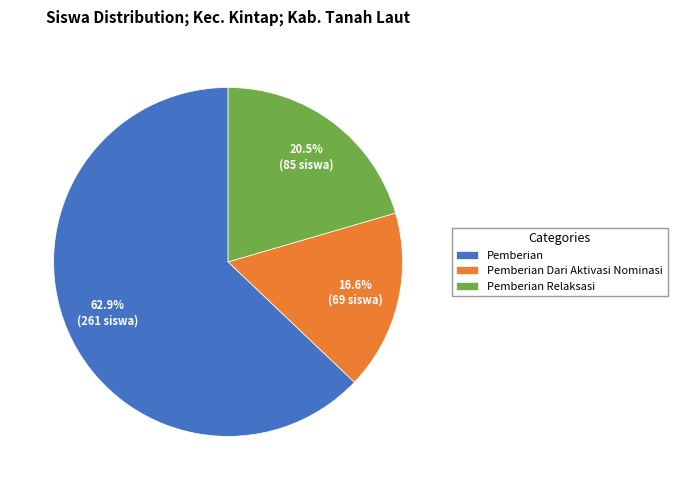

Does any single category account for the majority?

Yes